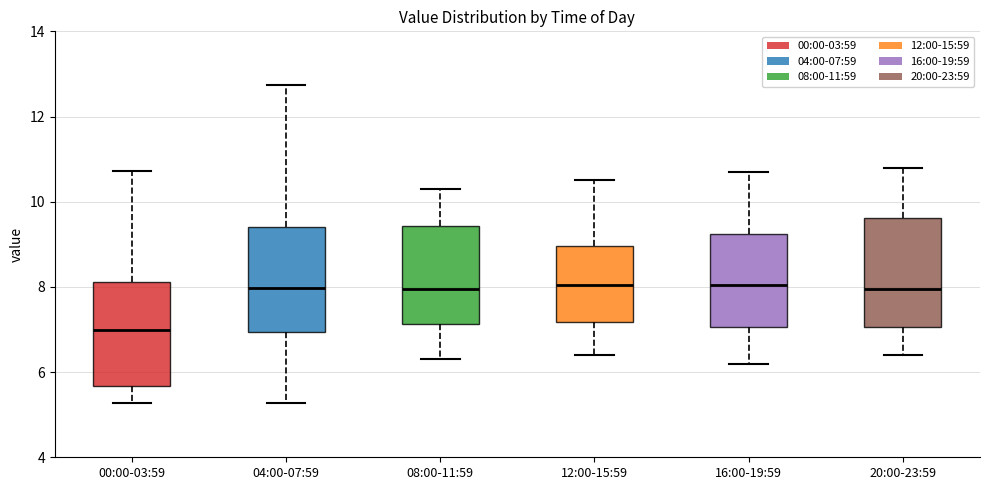

Which box has the lowest median line?

00:00-03:59